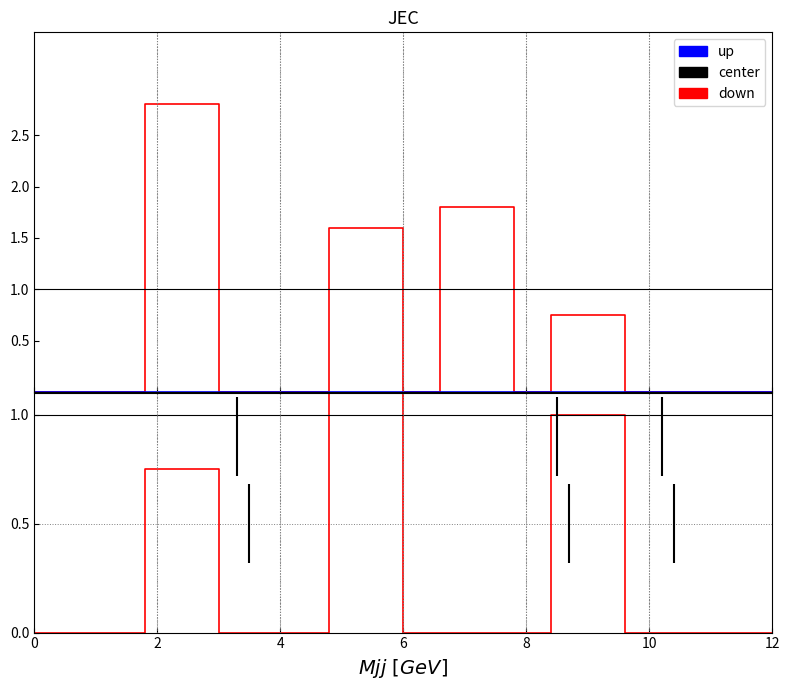

How many data points in down are above 0?

6